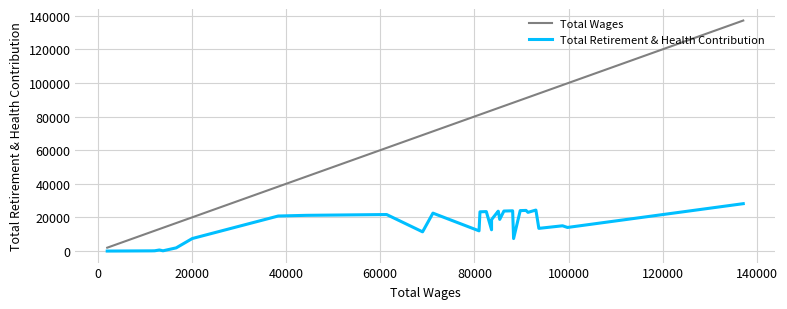

True or false: Total Retirement & Health Contribution and Total Wages intersect in this chart.

False